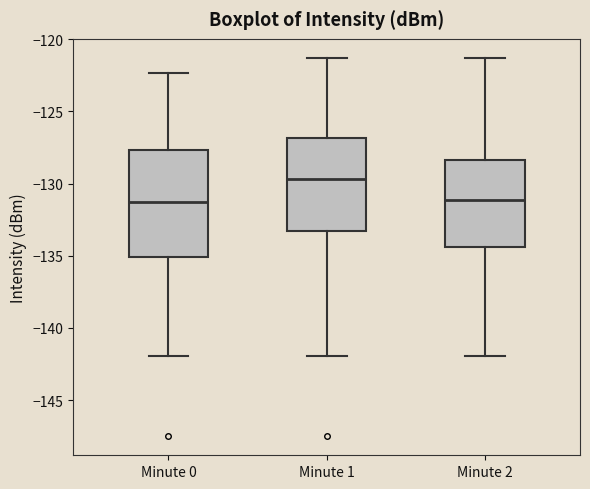

Where does the median line of the box for Minute 1 sit on the y-axis? The values are not printed on the chart, so give them approximately, as read against the axis.

-129.5